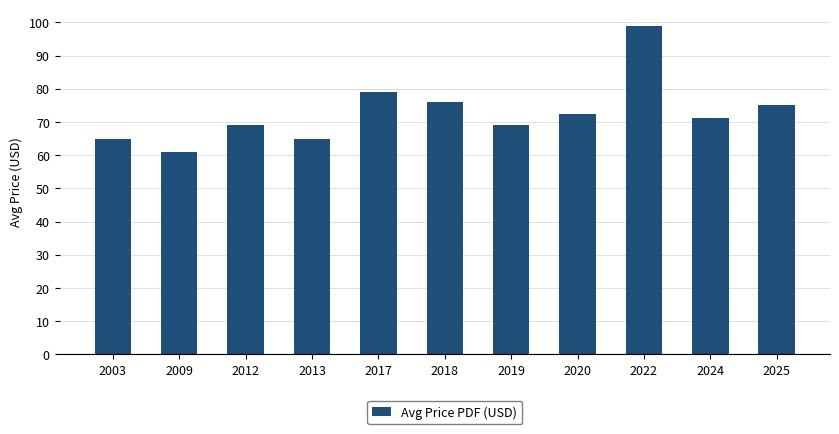

At which category does the chart reach its minimum across all series?

2009